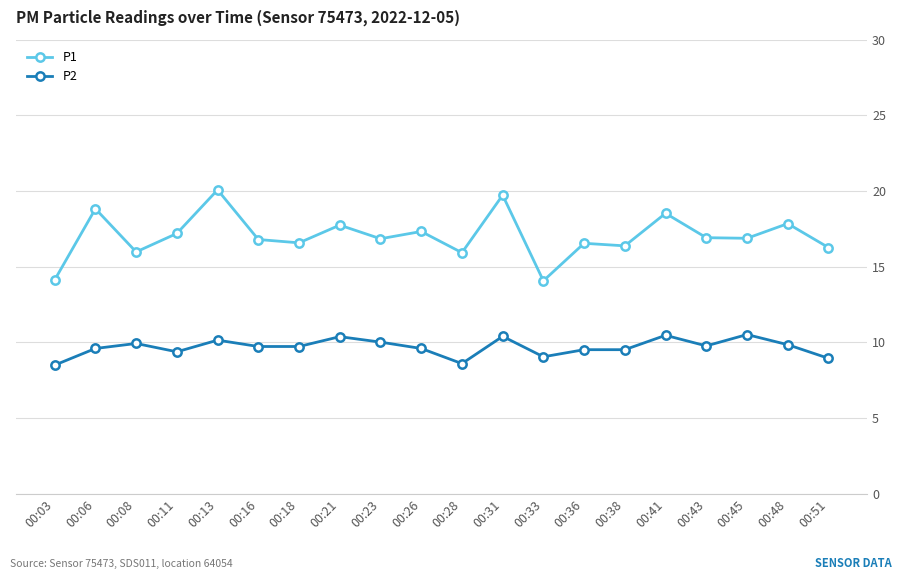

Is the value of P1 at 00:06 greater than the value of P2 at 00:43?

Yes